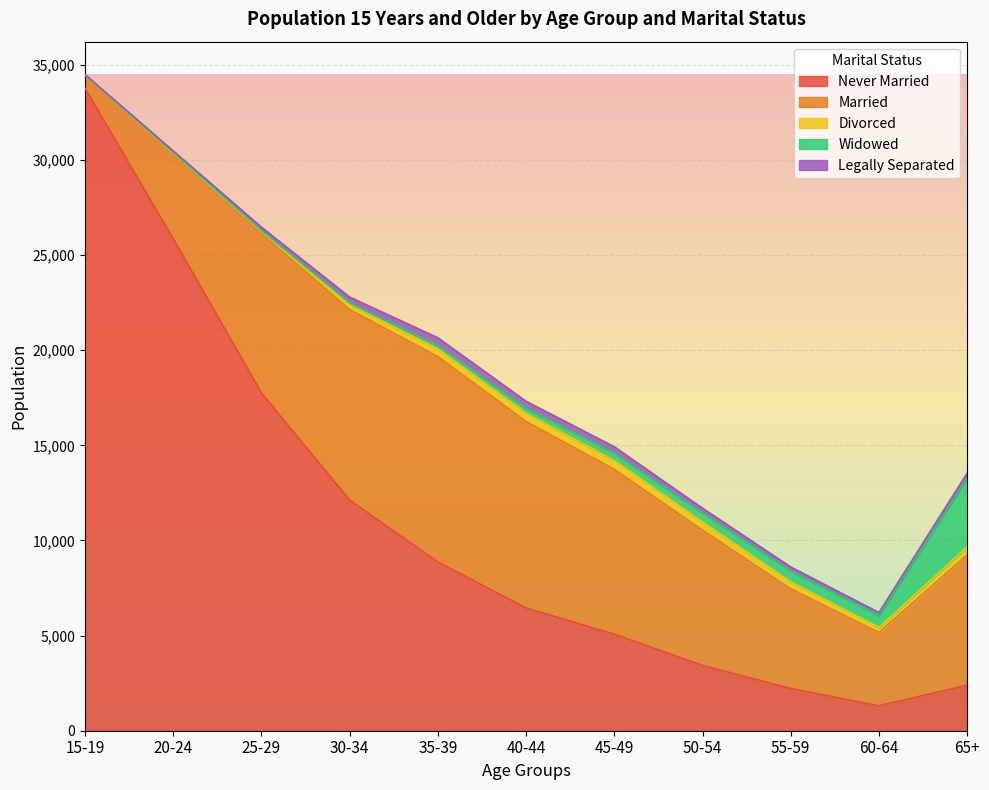

What is the sum of all Never Married values?

119264